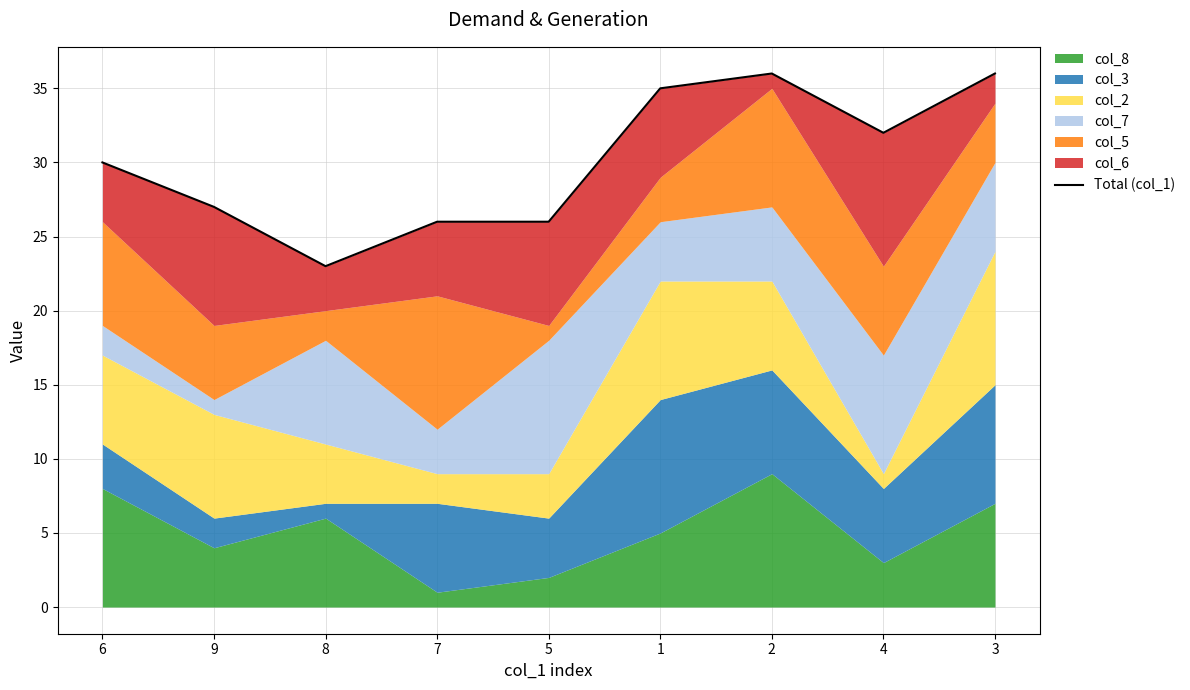

Does the chart have visible grid lines?

Yes